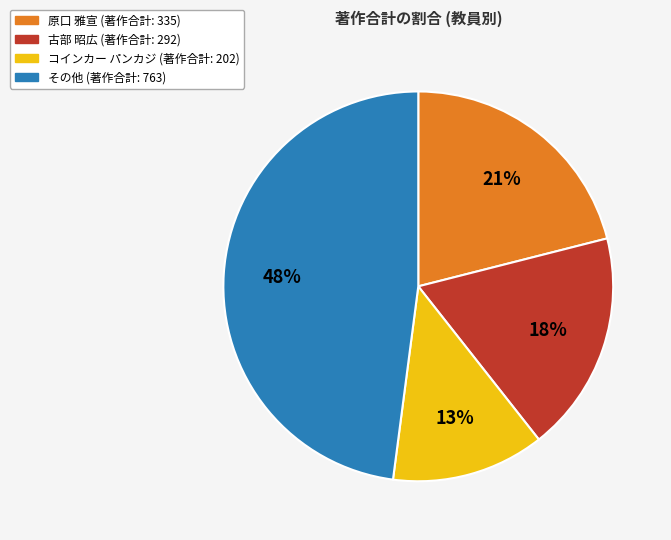

To the nearest percent, what is the difference between the largest and smallest slice percentages?

35%